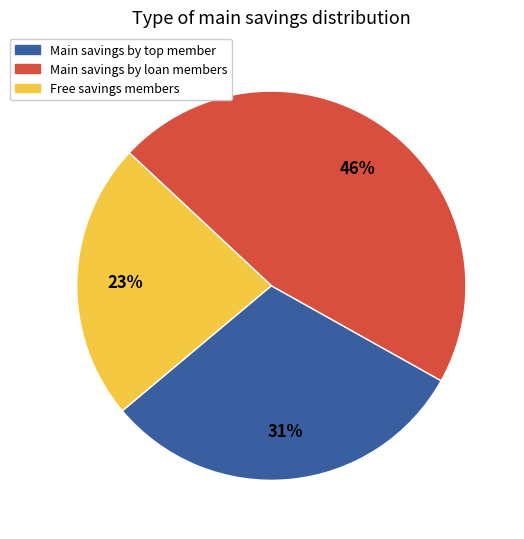

To the nearest percent, what is the average slice percentage?

33%